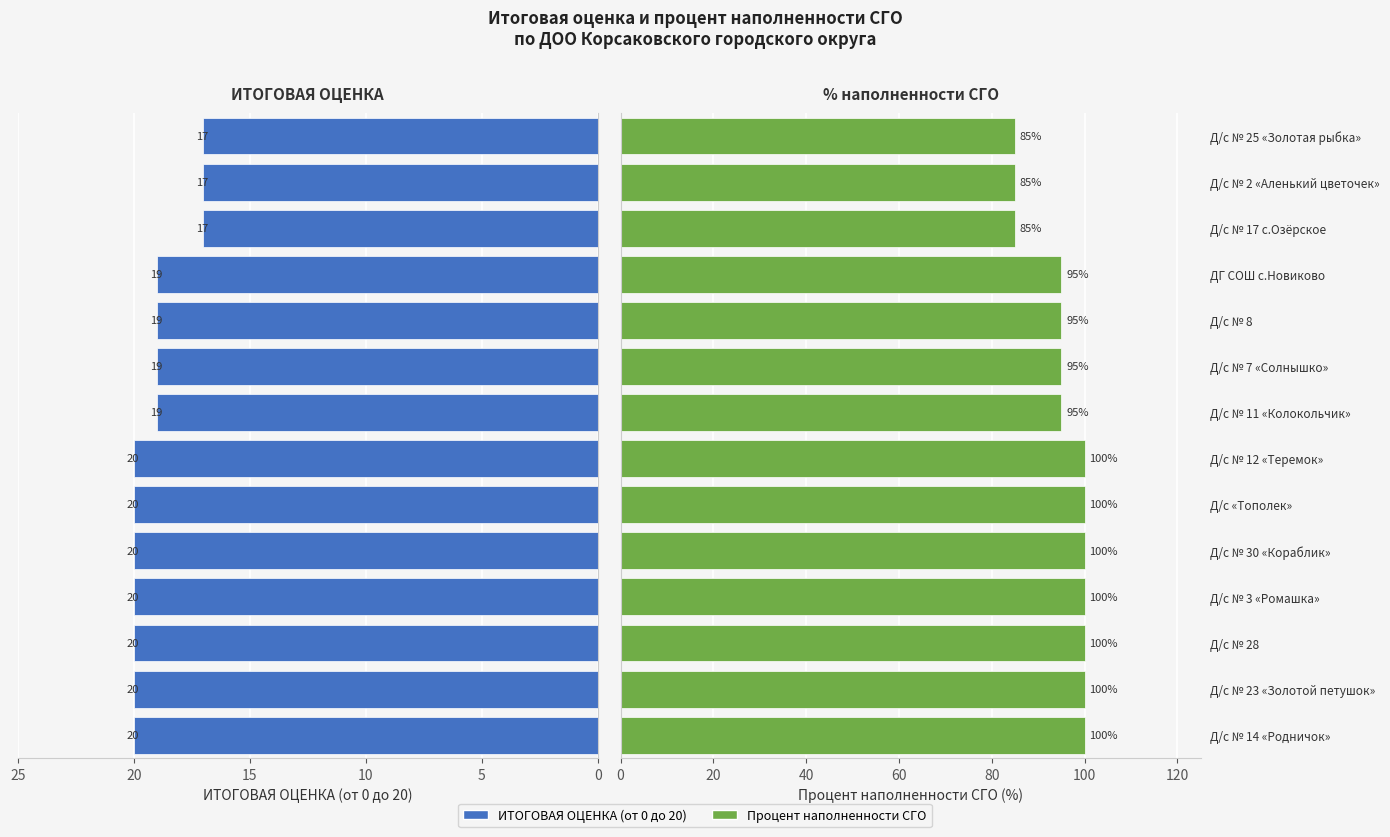

At which label is ИТОГОВАЯ ОЦЕНКА (от 0 до 20) closest to 18?

Д/с № 11 «Колокольчик»